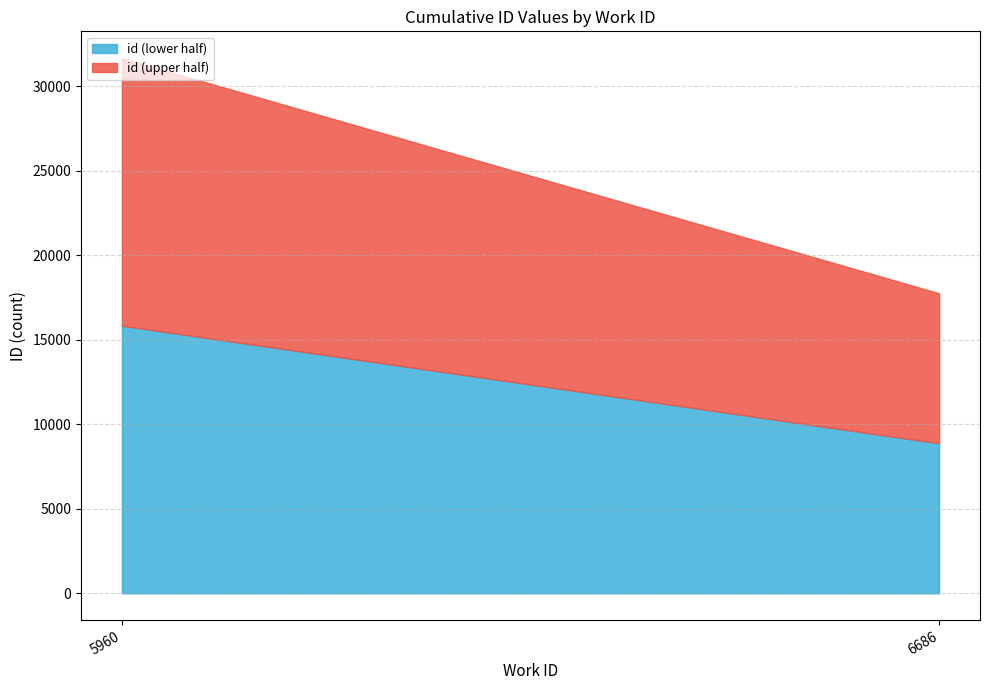

Does the chart have visible grid lines?

Yes